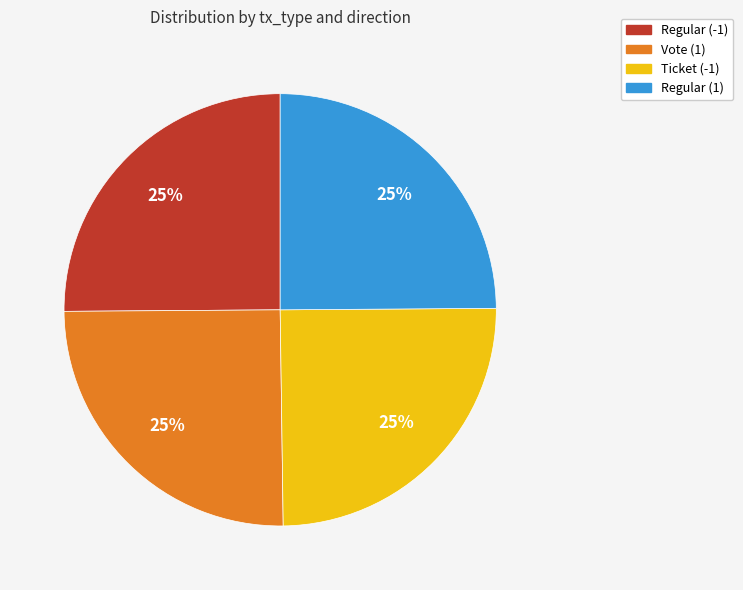

To the nearest percent, what portion does Regular (1) represent?

25%